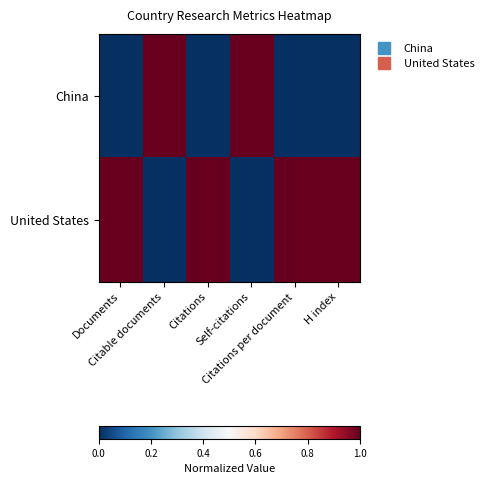

At which category is the sum across all series the highest?

Citations